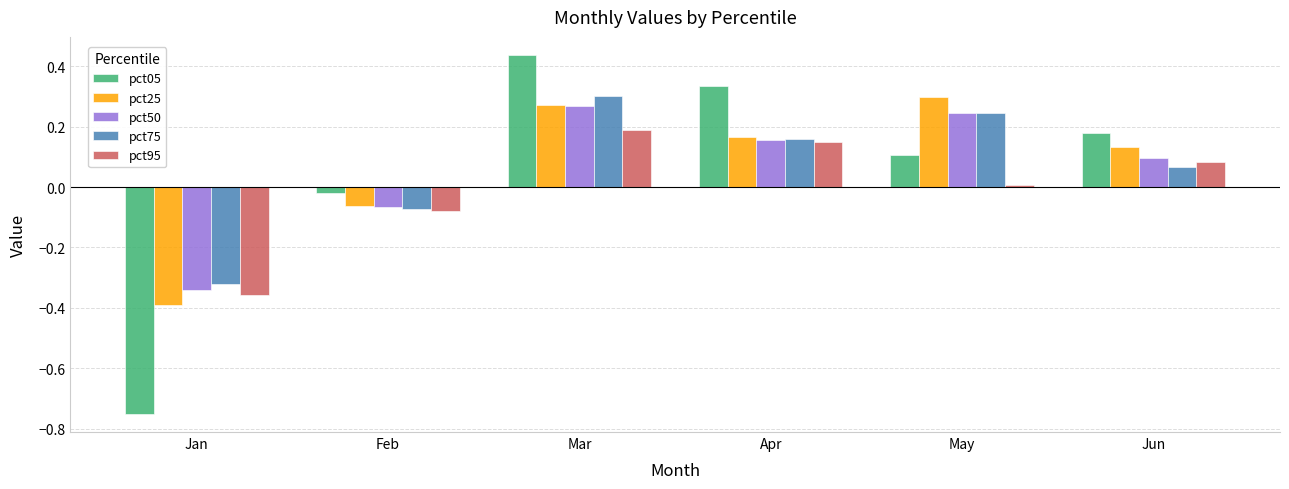

Rank the categories by pct05 value from lowest to highest.

Jan, Feb, May, Jun, Apr, Mar